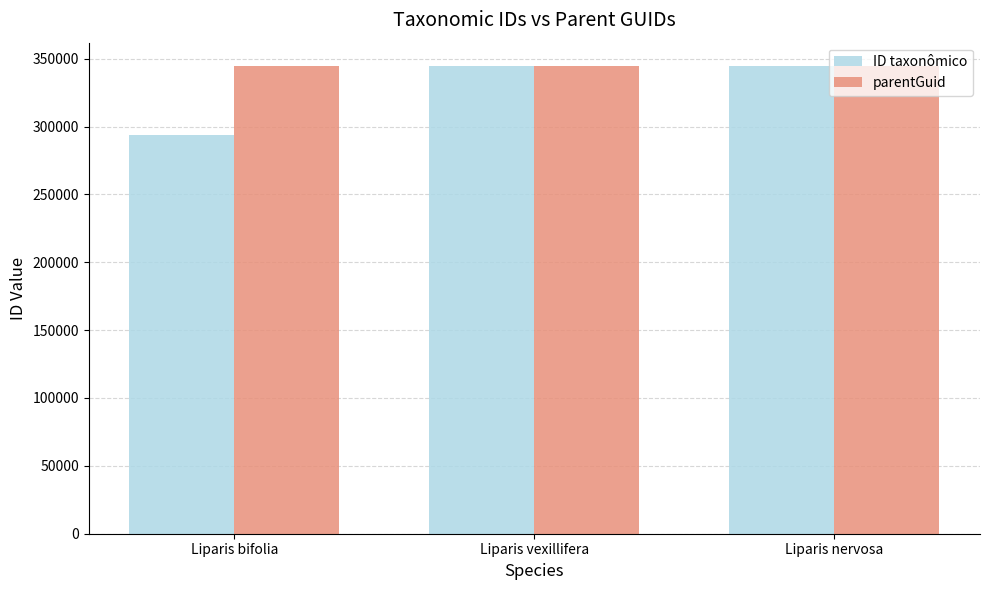

True or false: parentGuid has a value of 344557 at Liparis bifolia.

True